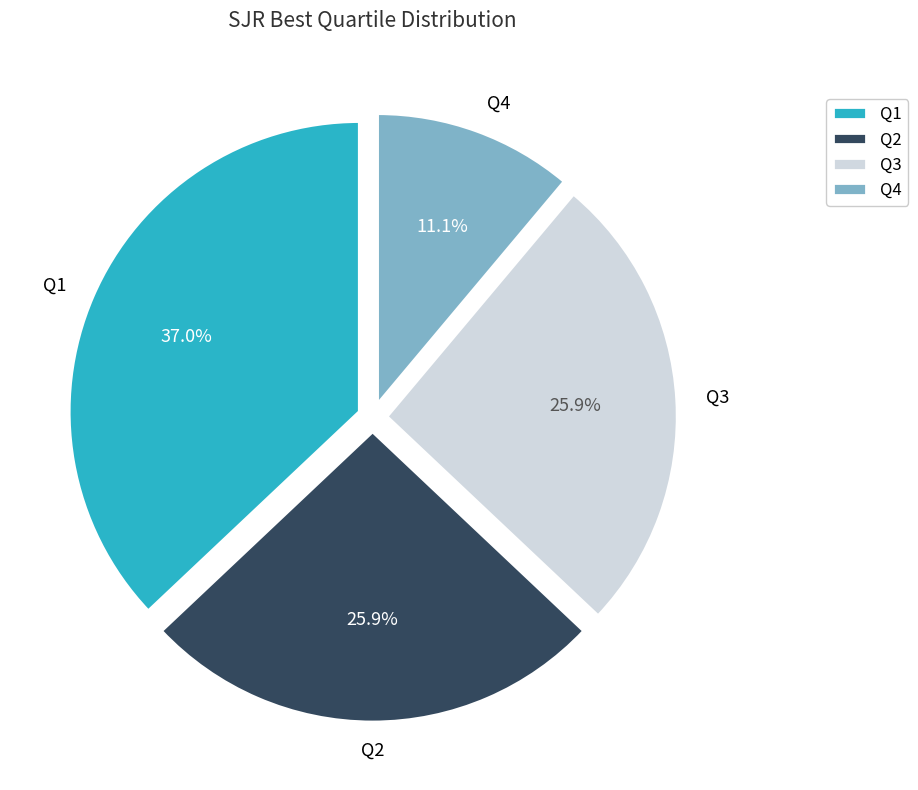

To the nearest percent, what is the average slice percentage?

25%